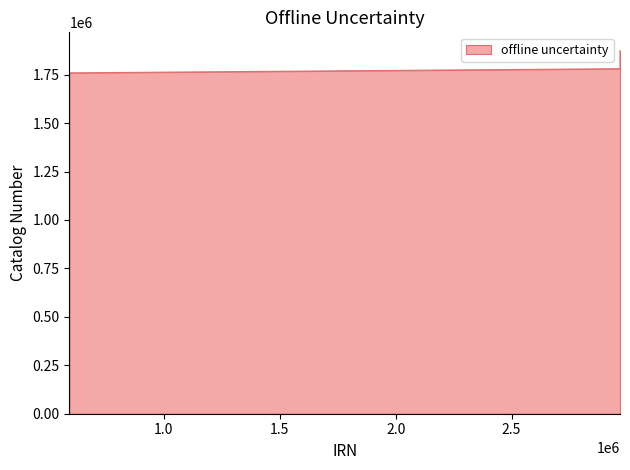

What is the greatest value displayed?

1874650